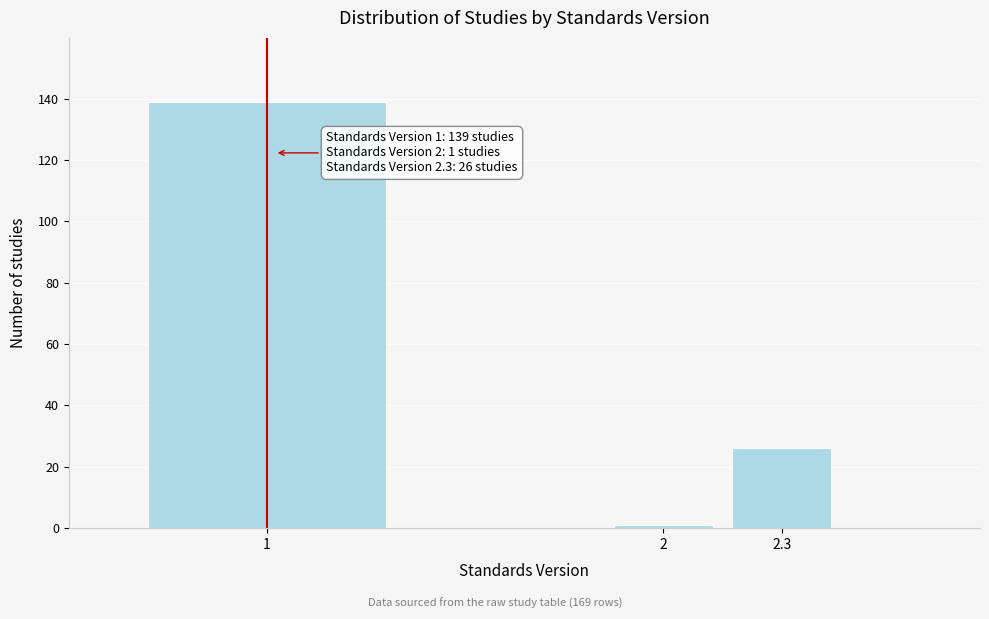

Reading left to right, what are all the values shown in this chart?

1=139	2=1	2.3=26